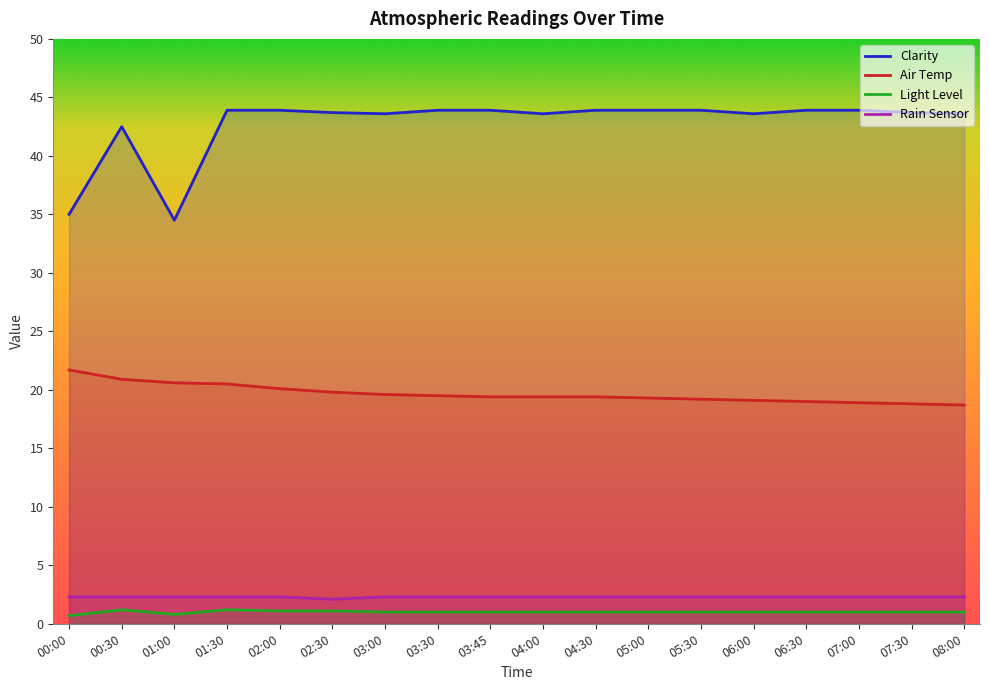

What is the difference between the Clarity values at 03:30 and 02:30?

0.2